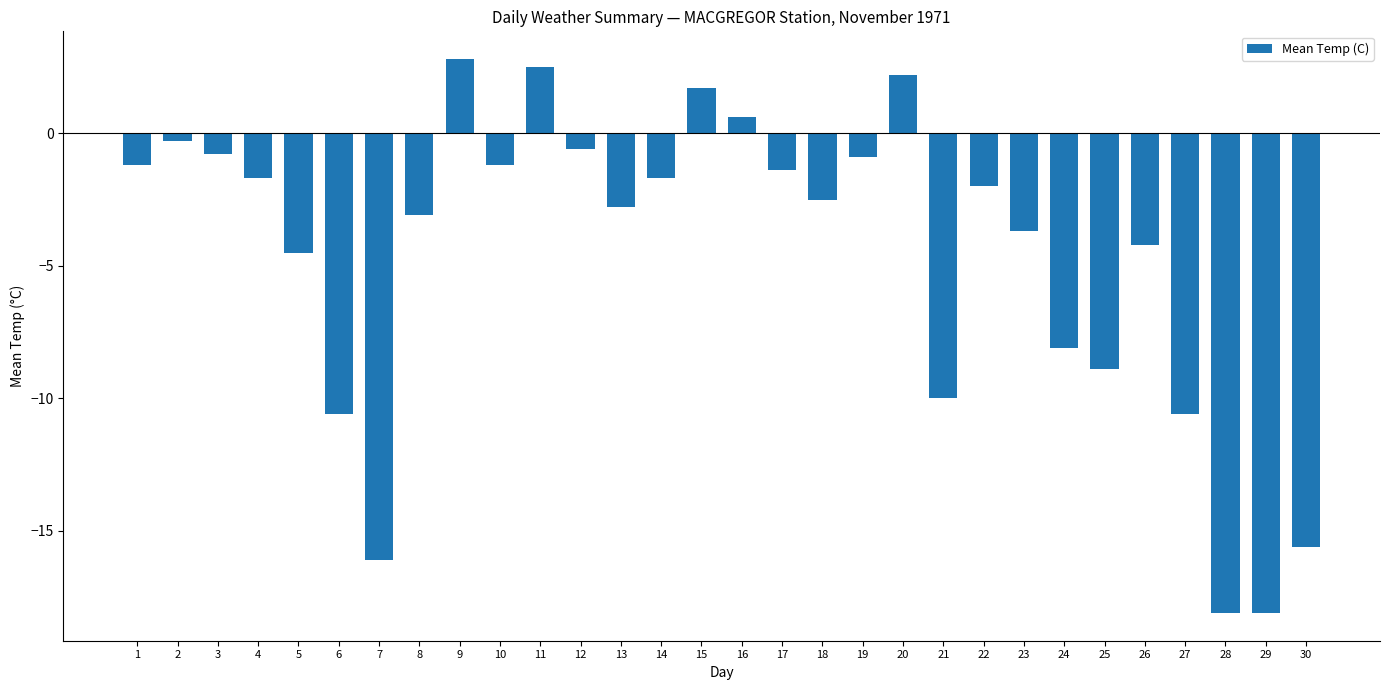

At which label does the data first exceed -2?

1